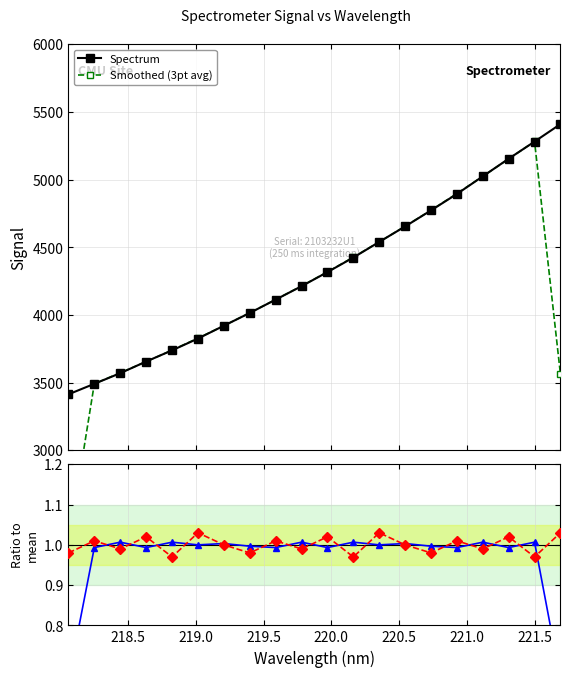

True or false: Smoothed (3pt avg) has more than 0 points higher than both neighbors.

True